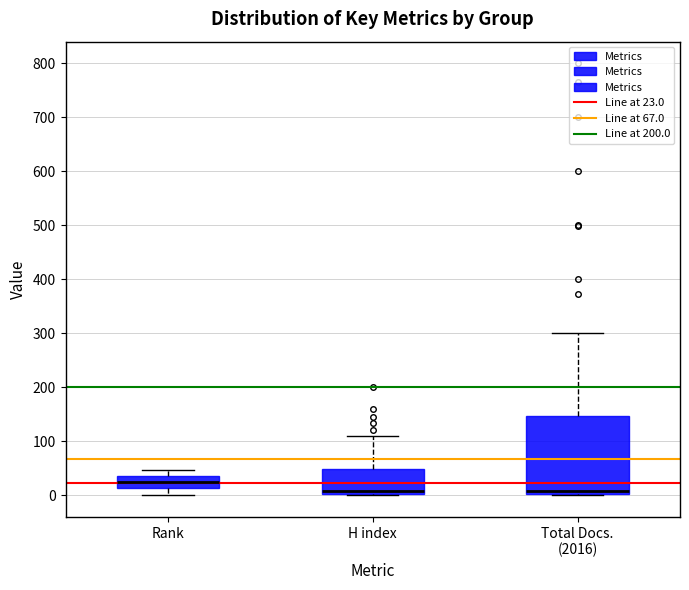

Comparing the boxes themselves (not the whiskers), which one is the tallest?

Total Docs. (2016)